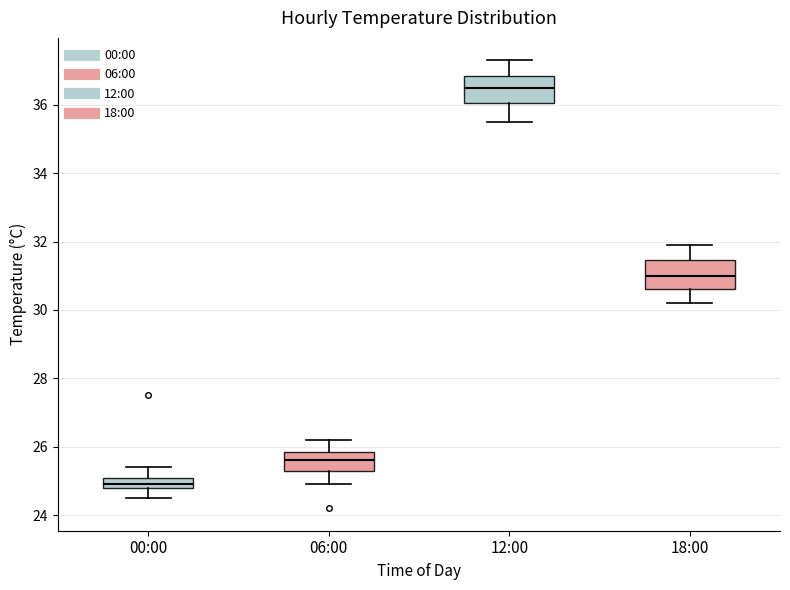

Which box's median line is the lowest?

00:00